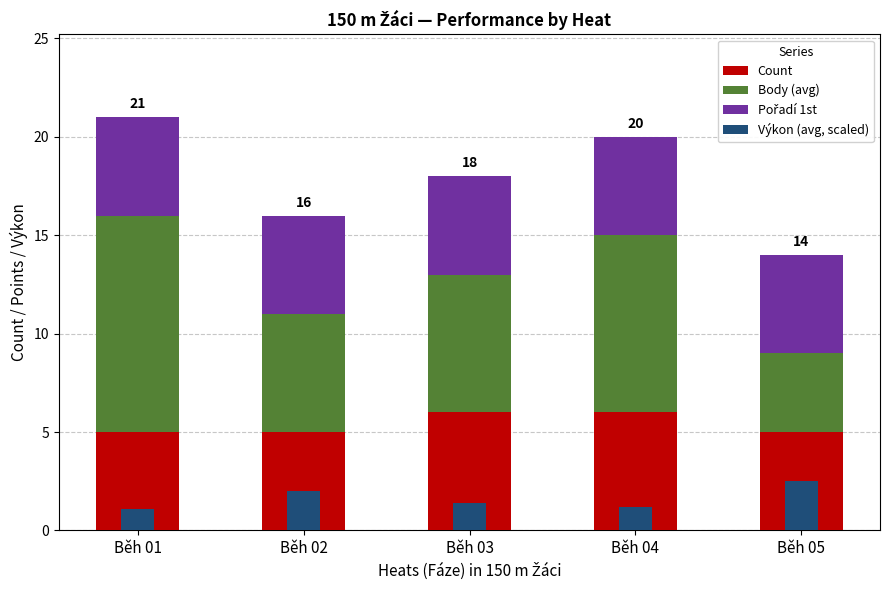

Is the value of Count at Běh 05 greater than the value of Body (avg) at Běh 03?

No